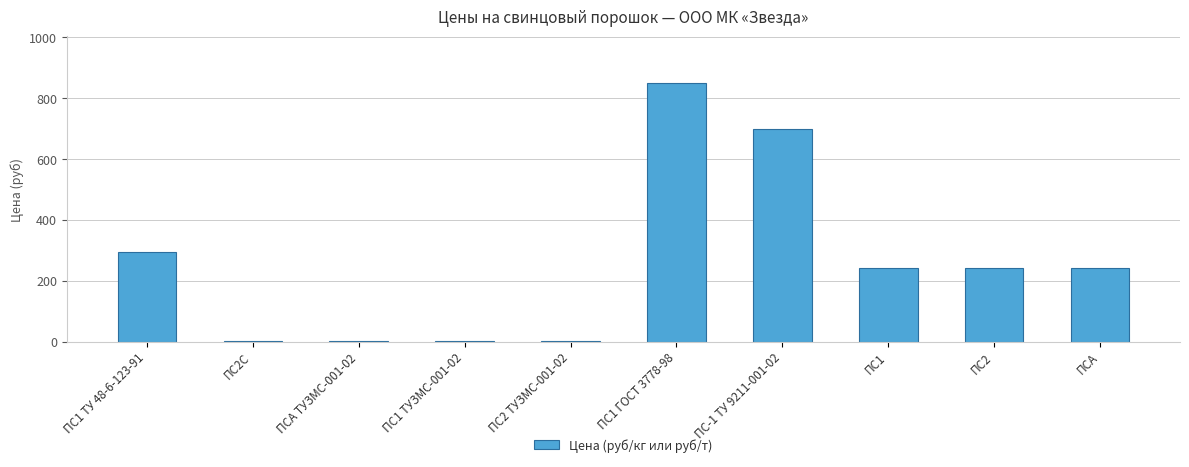

What is the maximum value shown in the chart?

850